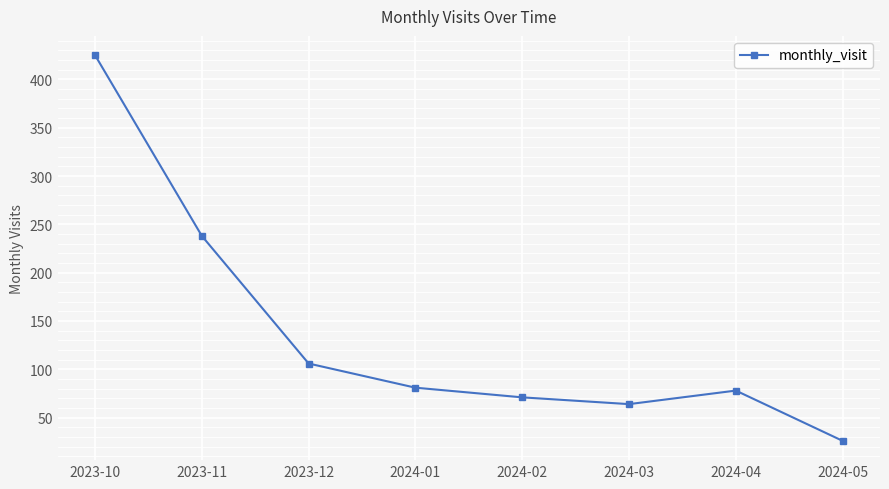

What value does the data have at 2023-10?

425